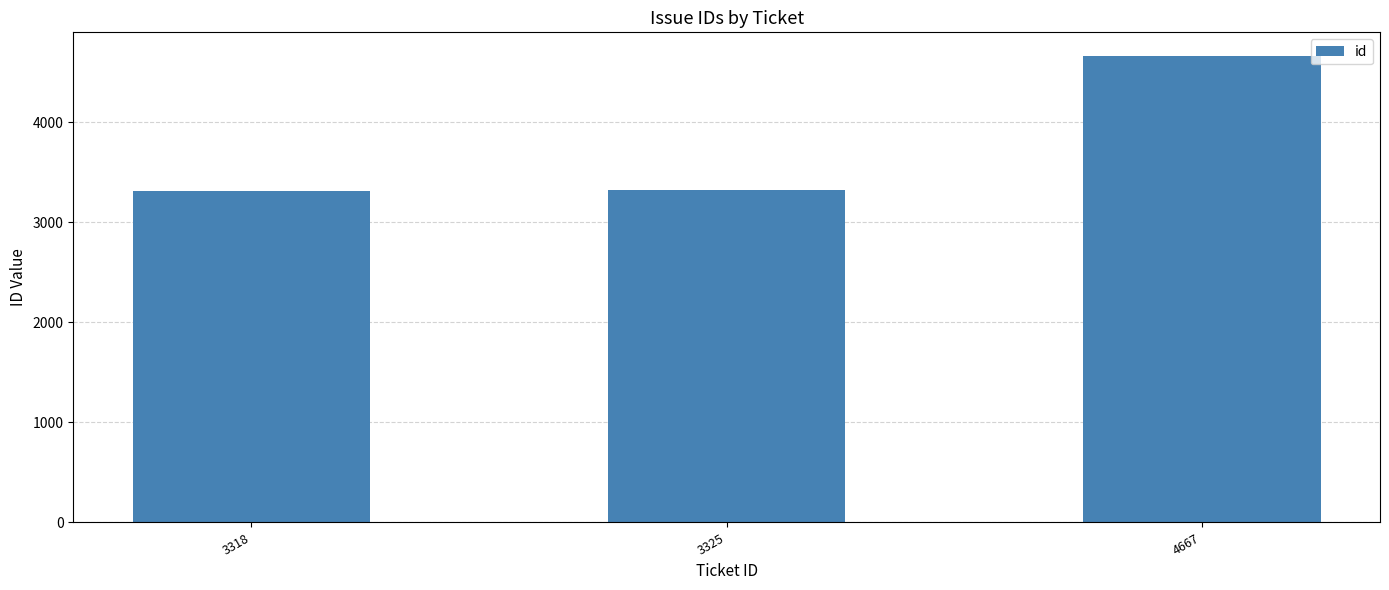

How many bars are there in total?

3